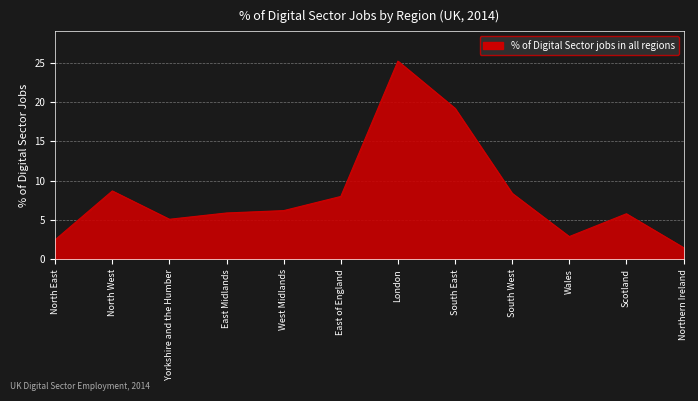

What position from the left is South East?

8